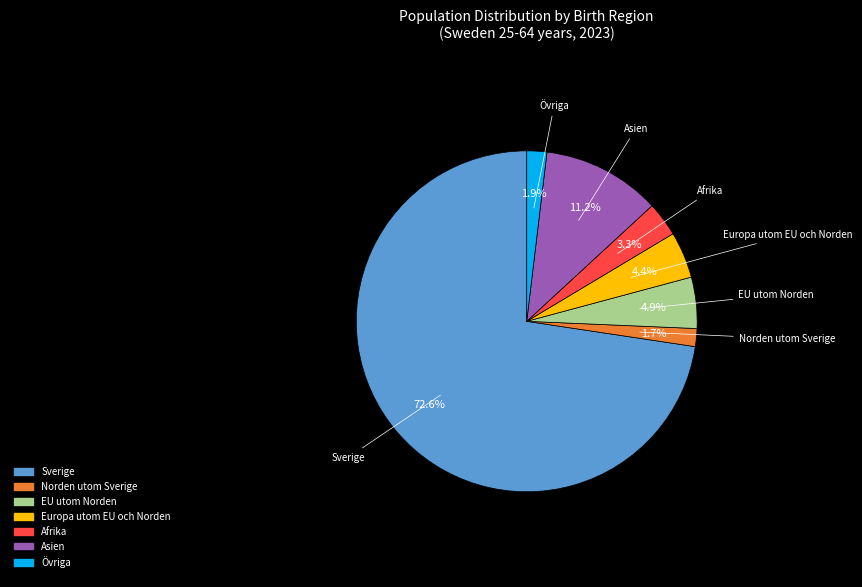

To the nearest percent, what is the difference between the Norden utom Sverige and EU utom Norden slice percentages?

3%